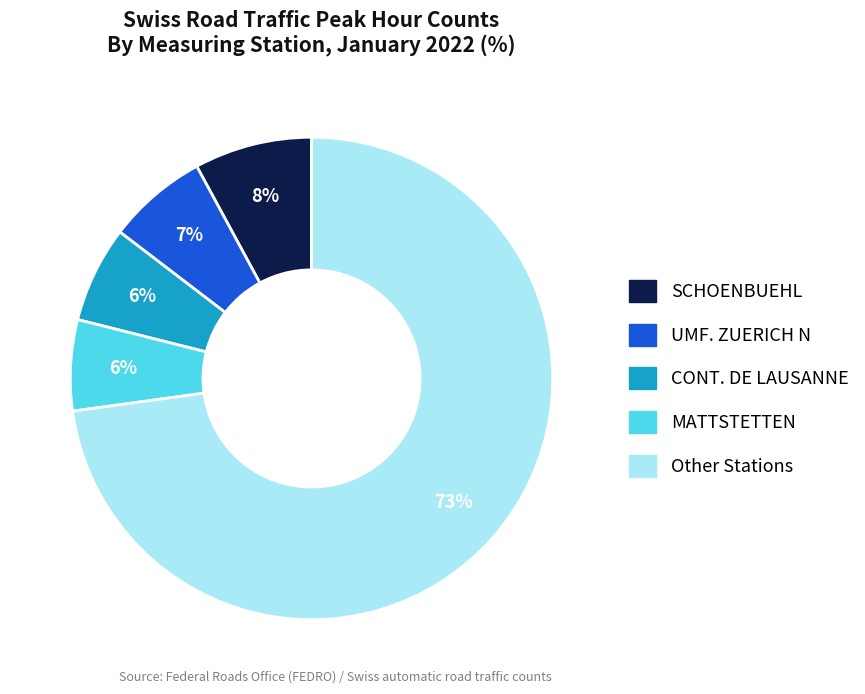

To the nearest percent, what is the average slice percentage?

20%